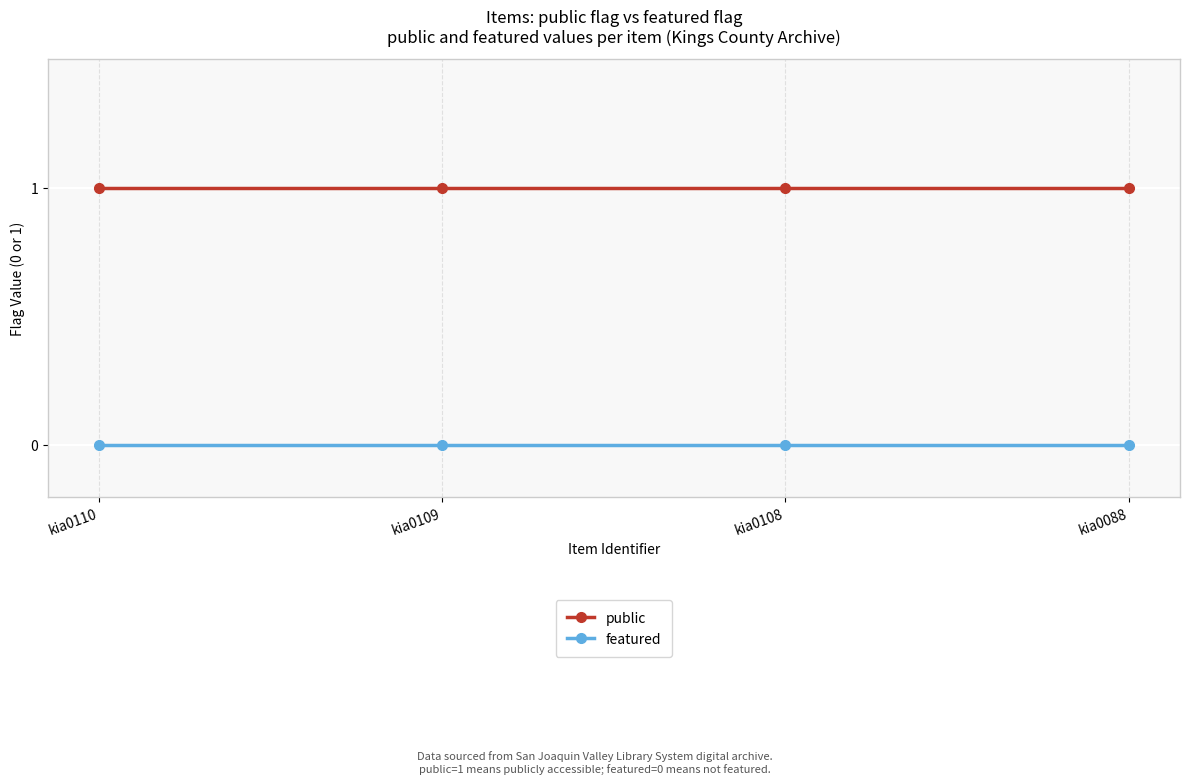

Does the chart have visible grid lines?

Yes